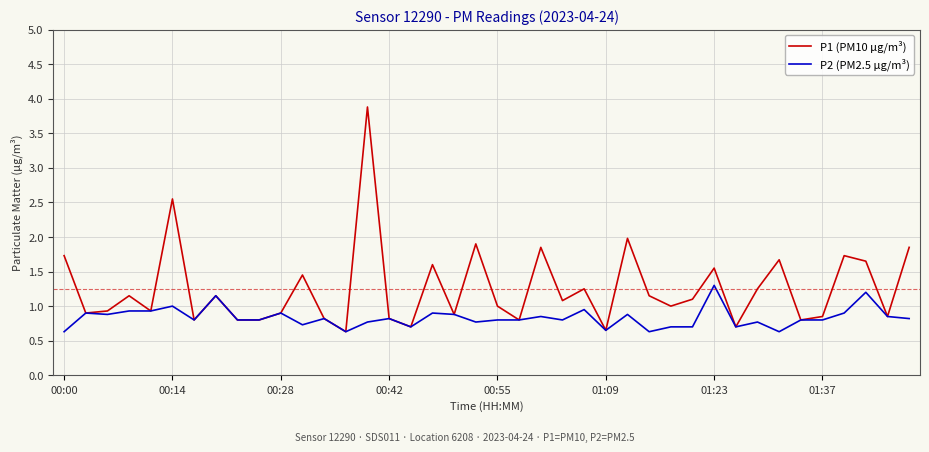

Is this an area chart (filled region under the line)?

No